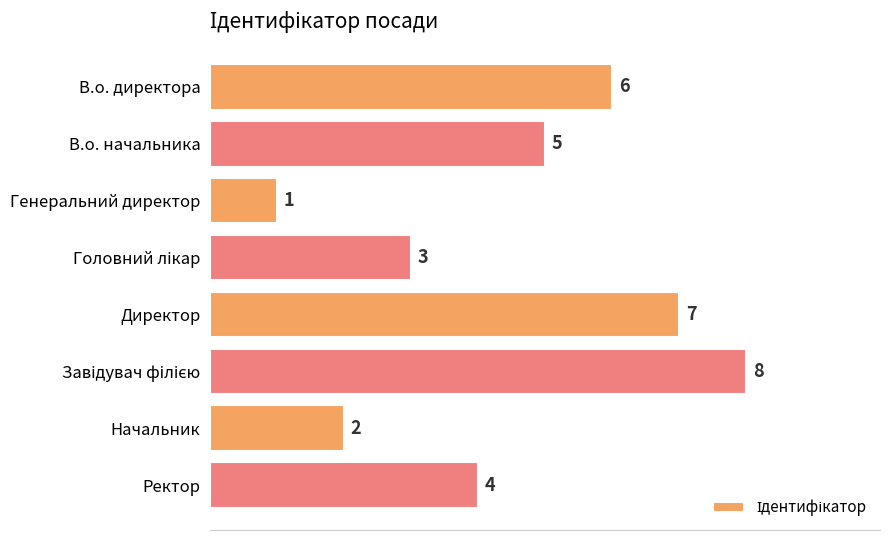

At which category does the chart reach its minimum across all series?

Генеральний директор